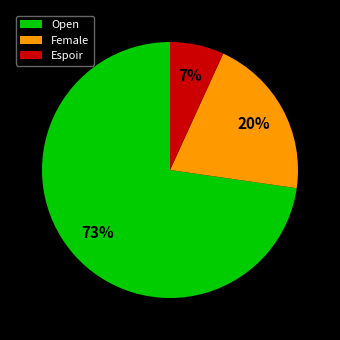

What percentage is the Open slice, to the nearest percent?

73%